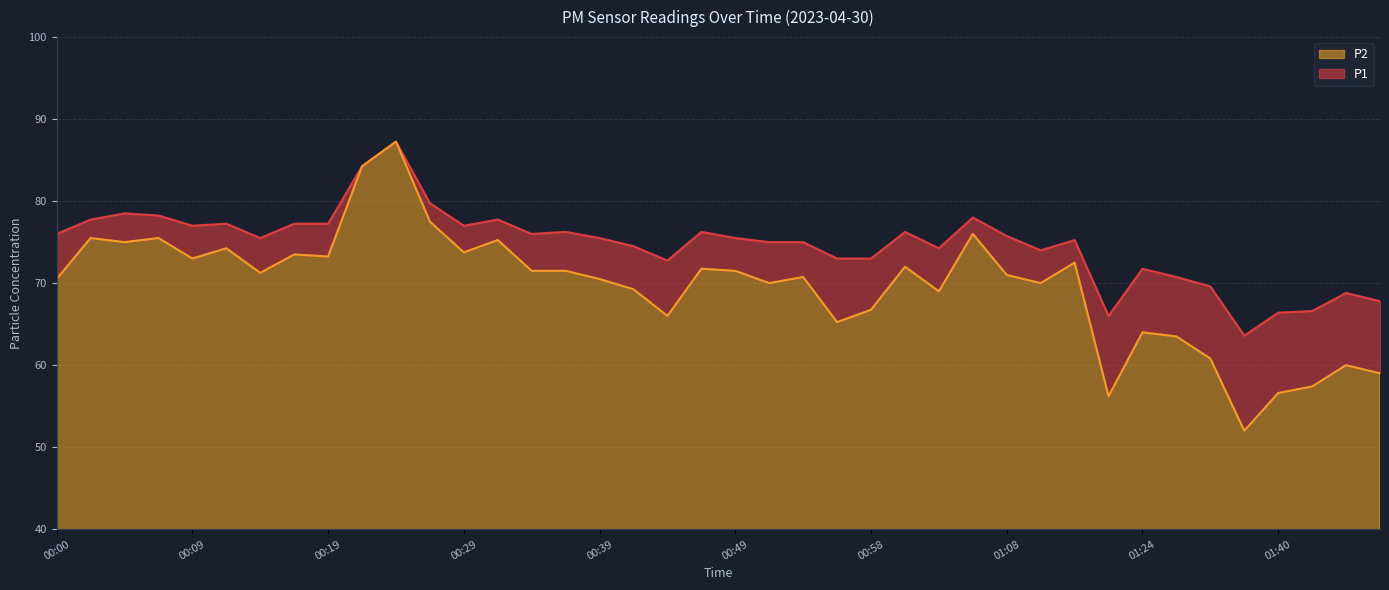

True or false: P2 has a value of 65.2 at 00:56.

True